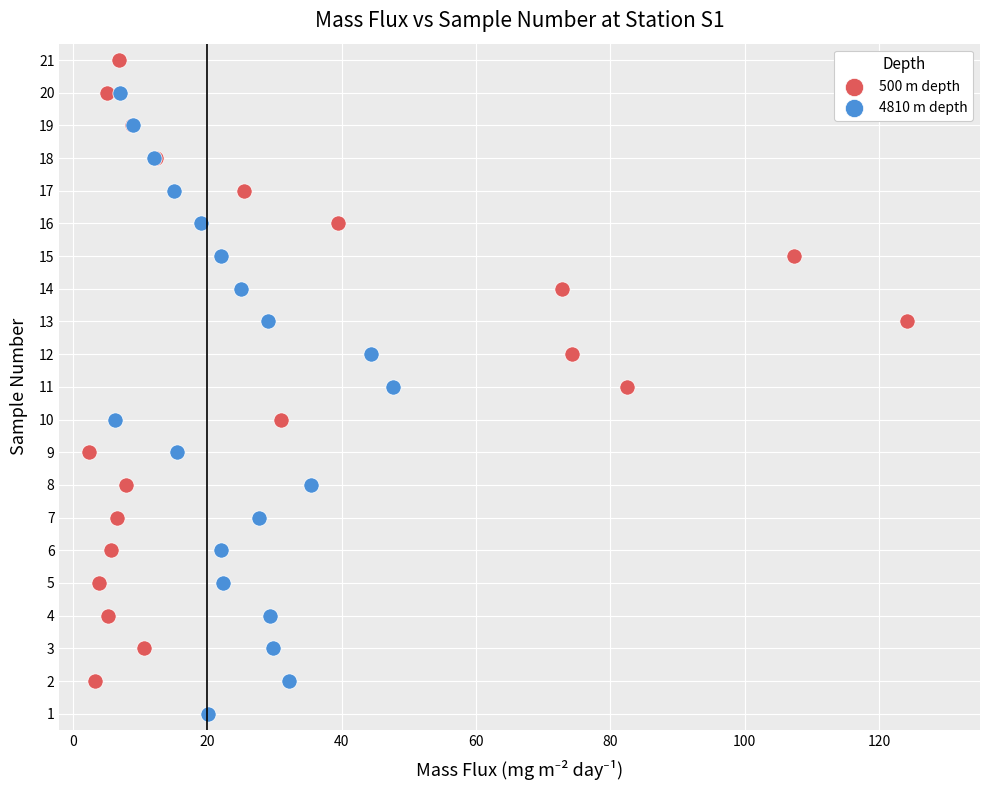

Which series reaches the minimum Y coordinate?

4810 m depth